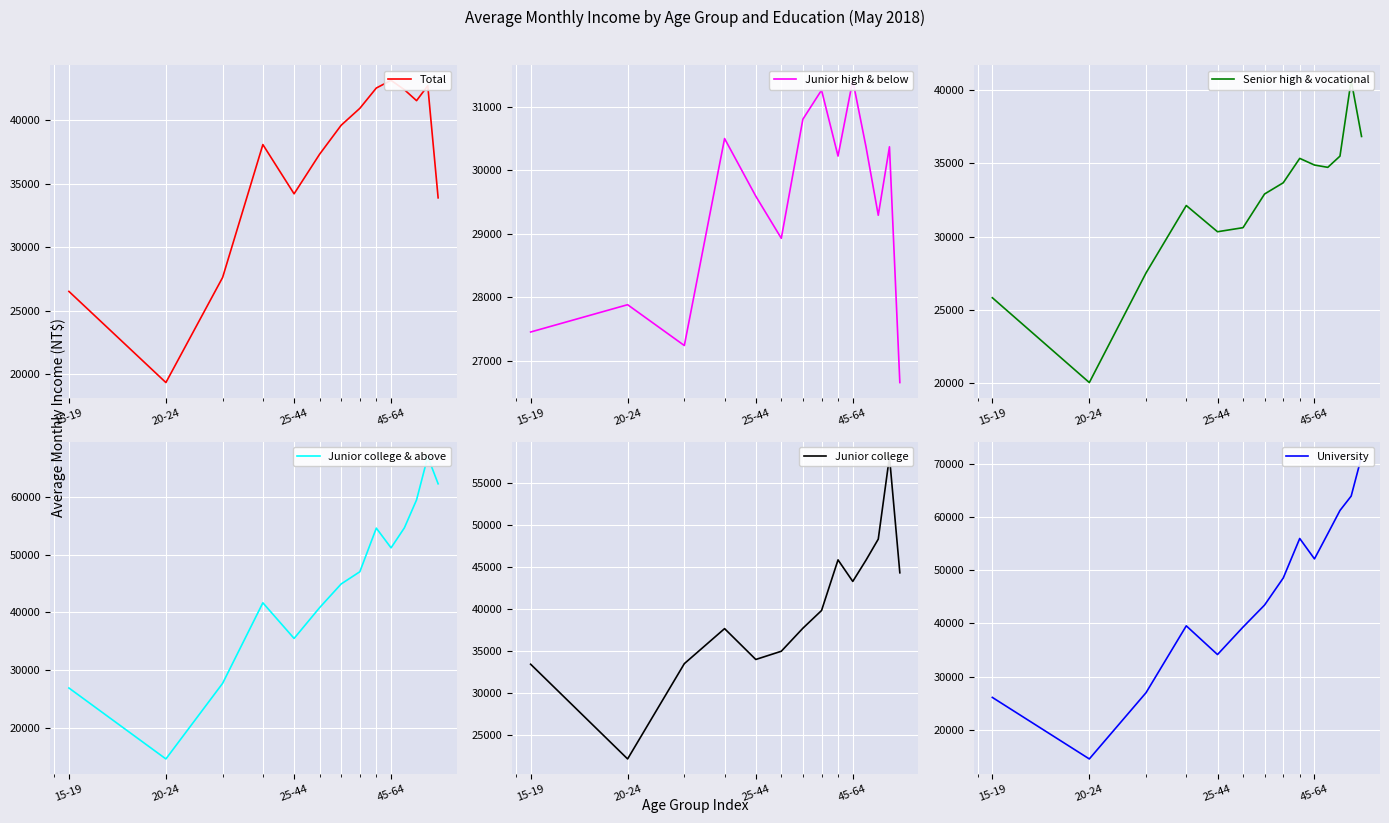

How many series are shown in this chart?

6